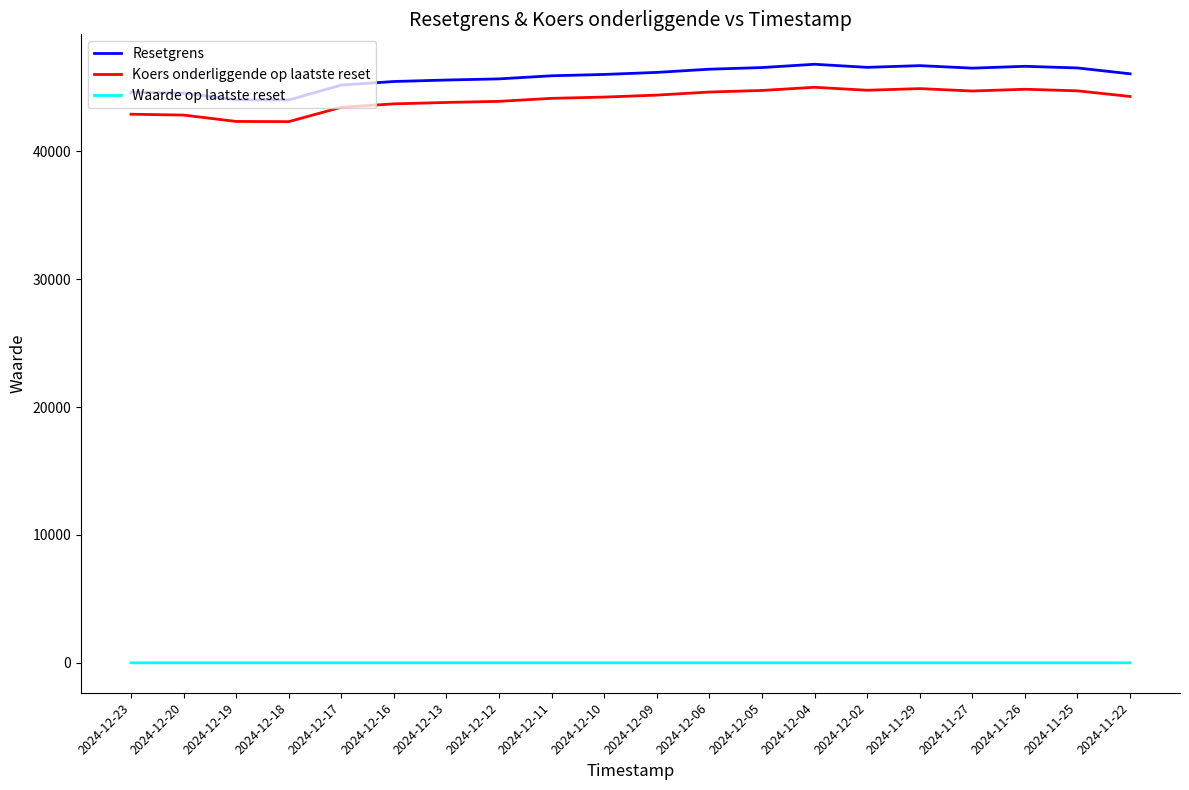

Is the value of Resetgrens at 2024-11-27 greater than the value of Koers onderliggende op laatste reset at 2024-12-11?

Yes